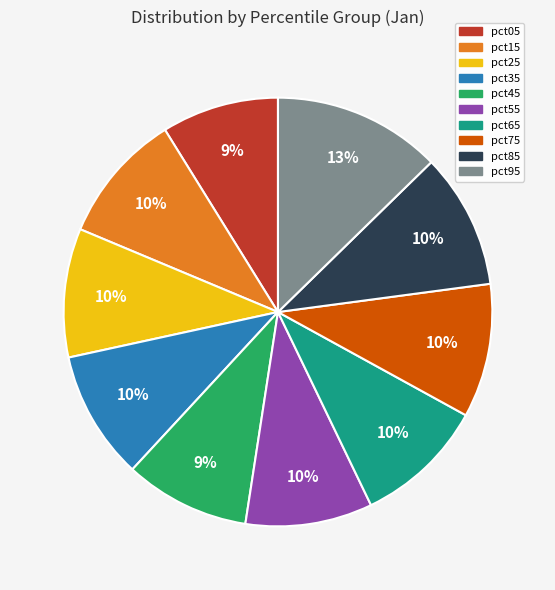

To the nearest percent, what is the difference between the largest and smallest slice percentages?

4%